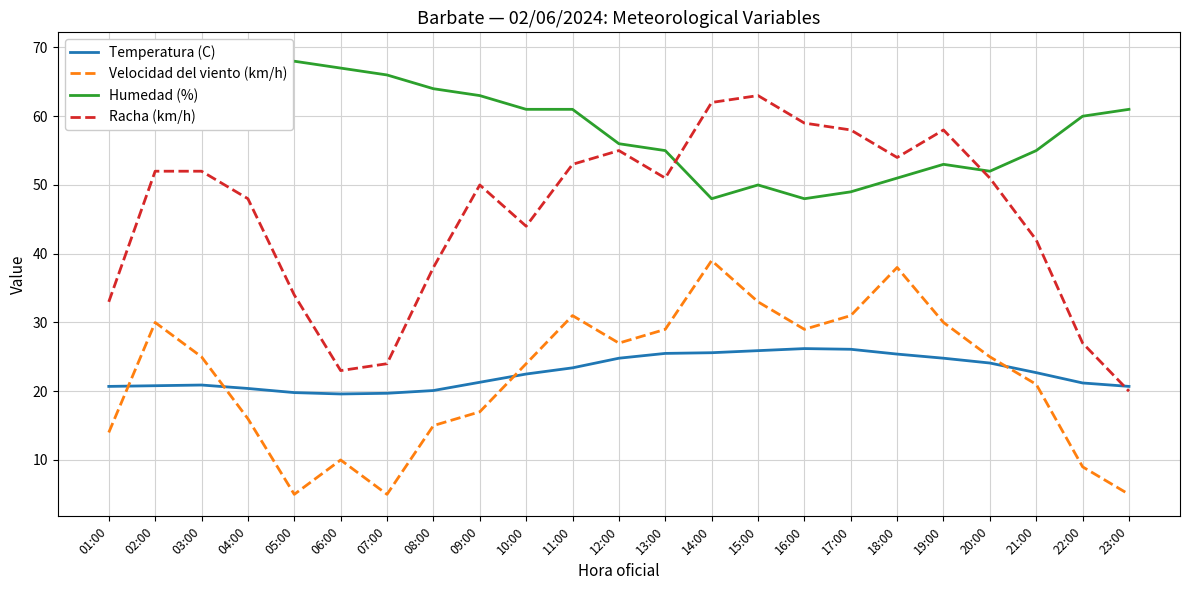

True or false: Velocidad del viento (km/h) has a value of 24.6 at 18:00.

False